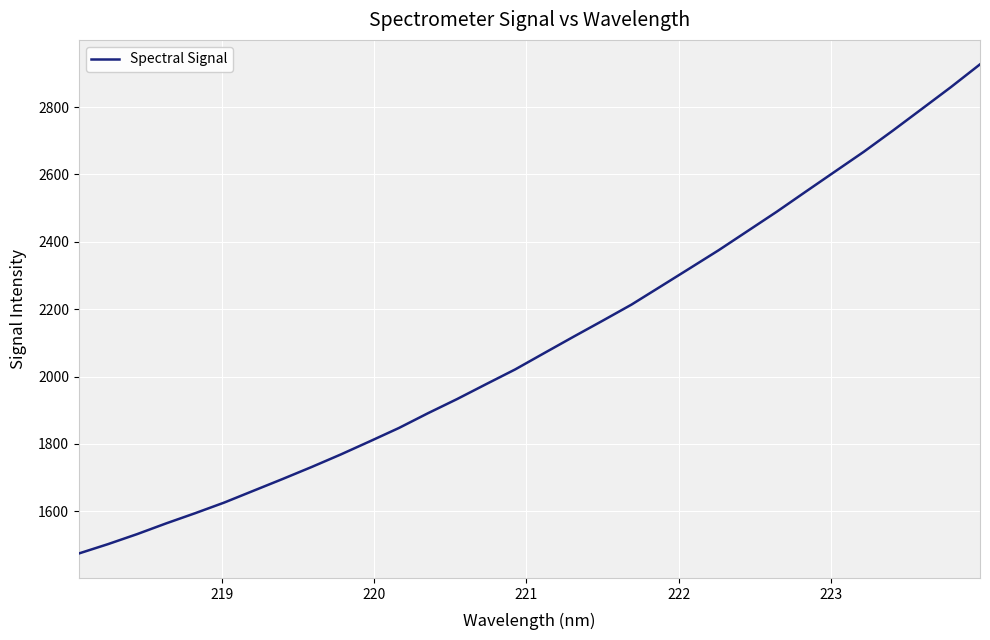

What is the difference between the maximum and minimum values?

1451.6